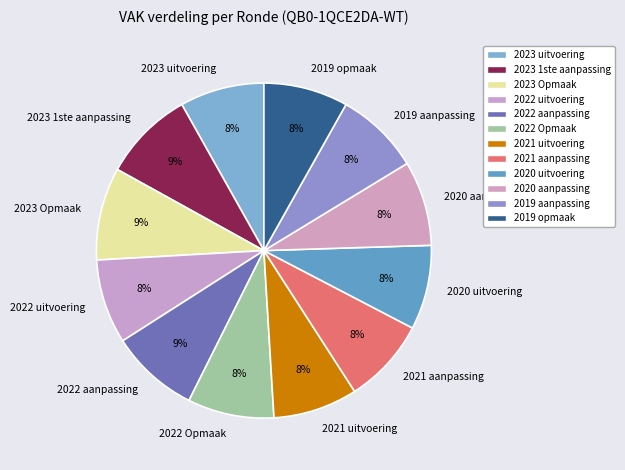

Does any single category account for the majority?

No